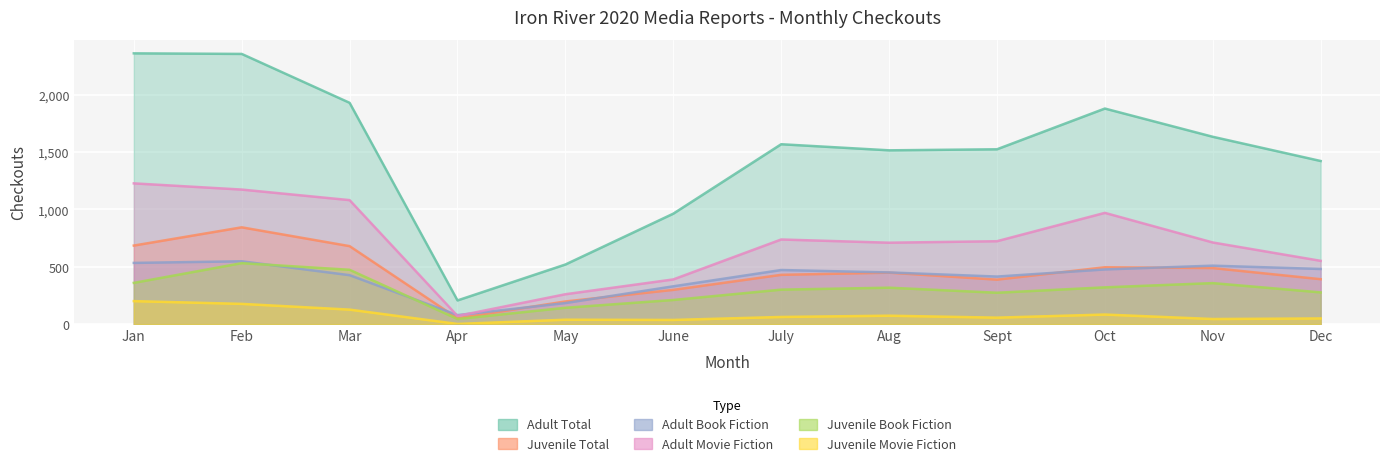

True or false: Adult Movie Fiction and Juvenile Movie Fiction cross at least once.

False